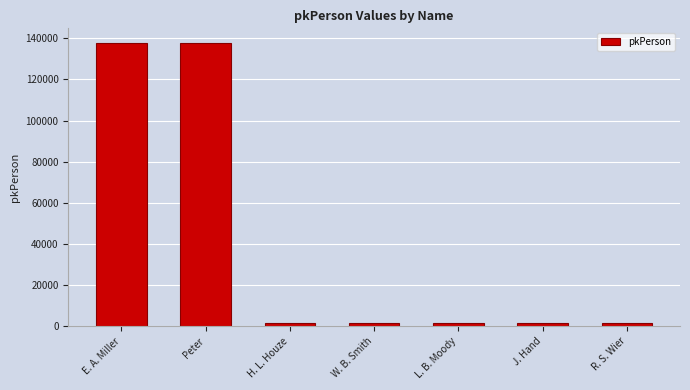

What is the change in value from W. B. Smith to J. Hand?

+2